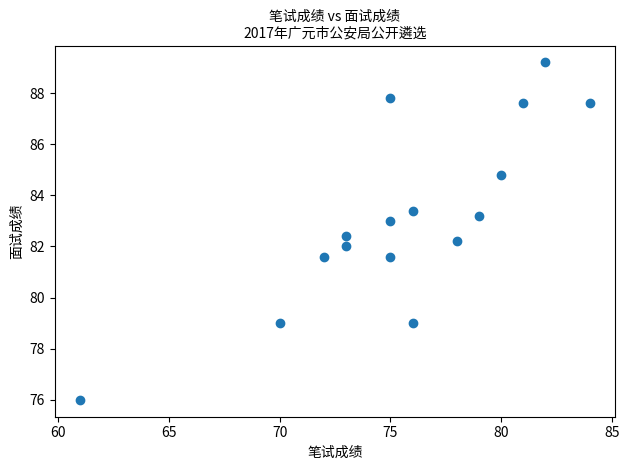

What is the range of Y values (max minus min)?

13.2